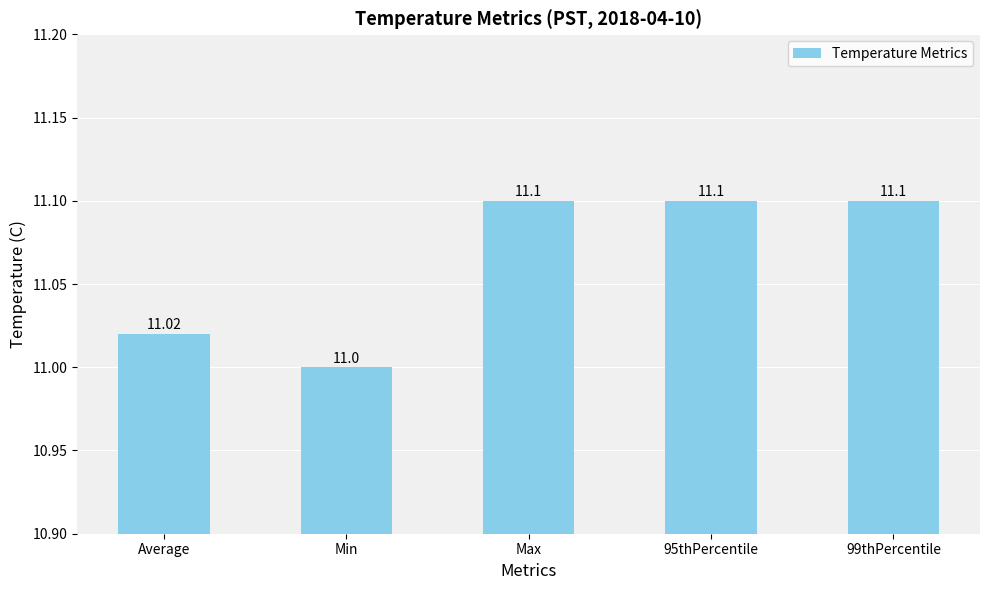

Which label corresponds to the smallest value in the chart?

Min